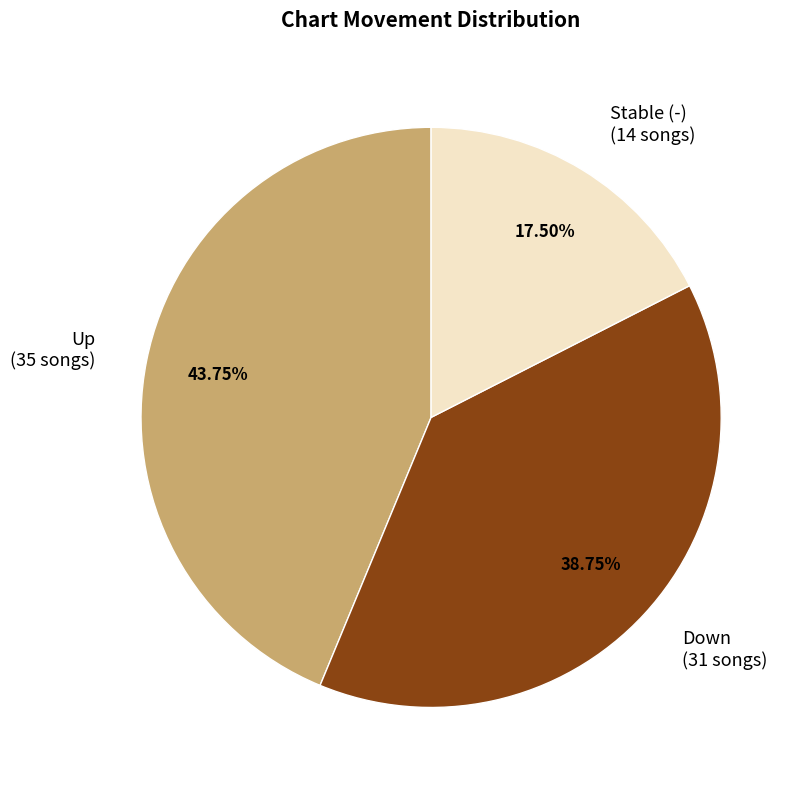

How many segments does this pie chart have?

3